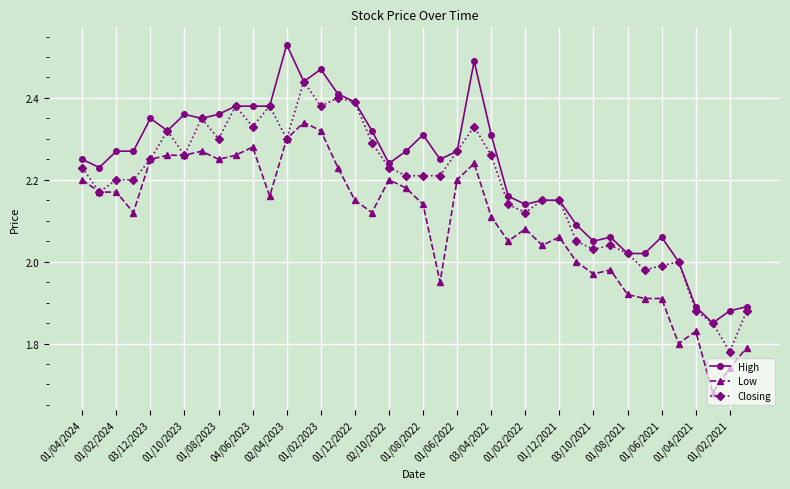

True or false: High and Low intersect in this chart.

False